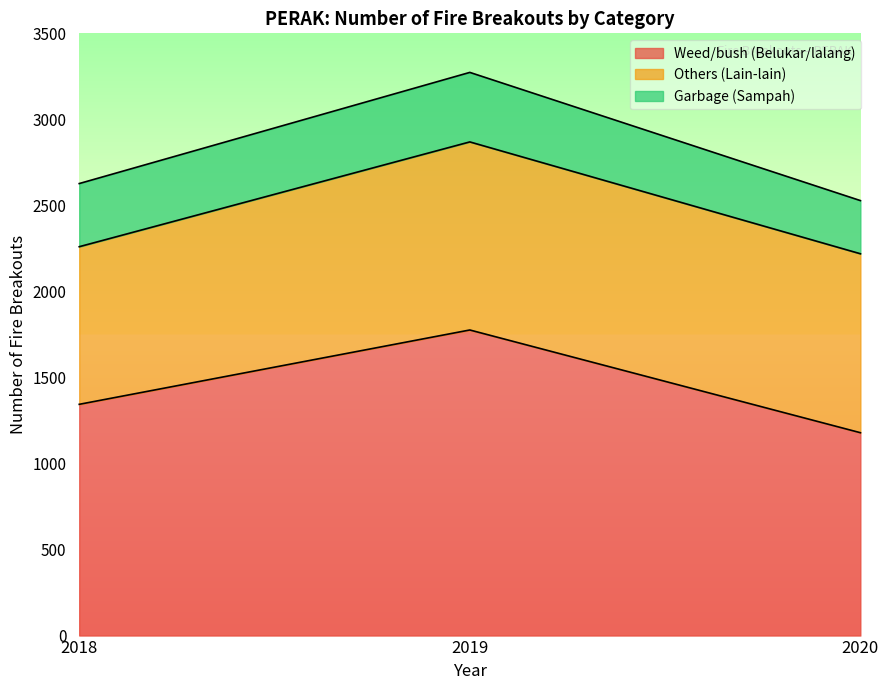

How many data points in Others (Lain-lain) are above 1040?

1